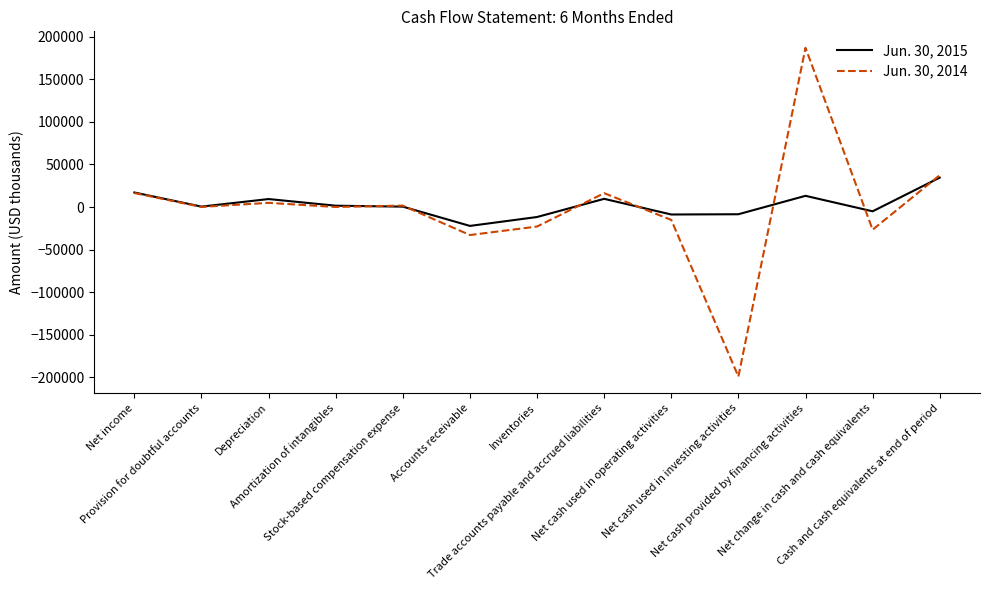

Where is the first local minimum for Jun. 30, 2015?

Provision for doubtful accounts